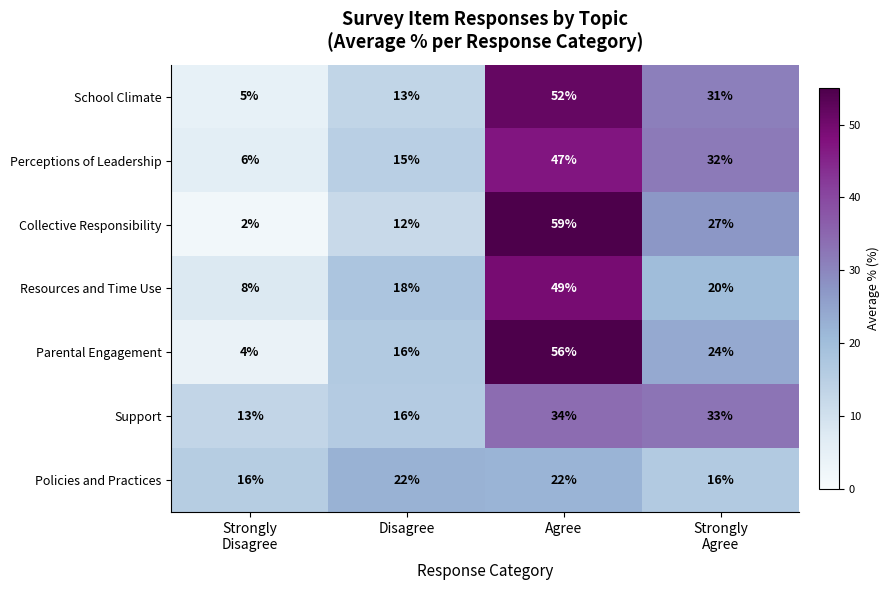

Read the Resources and Time Use value at Disagree.

18